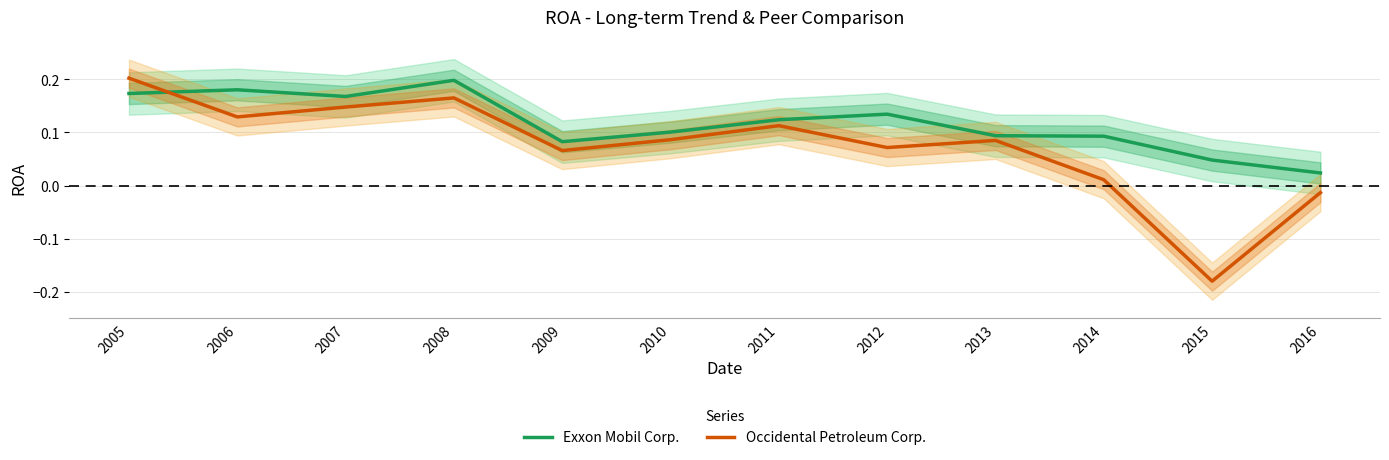

What is the maximum value shown in the chart?

0.2